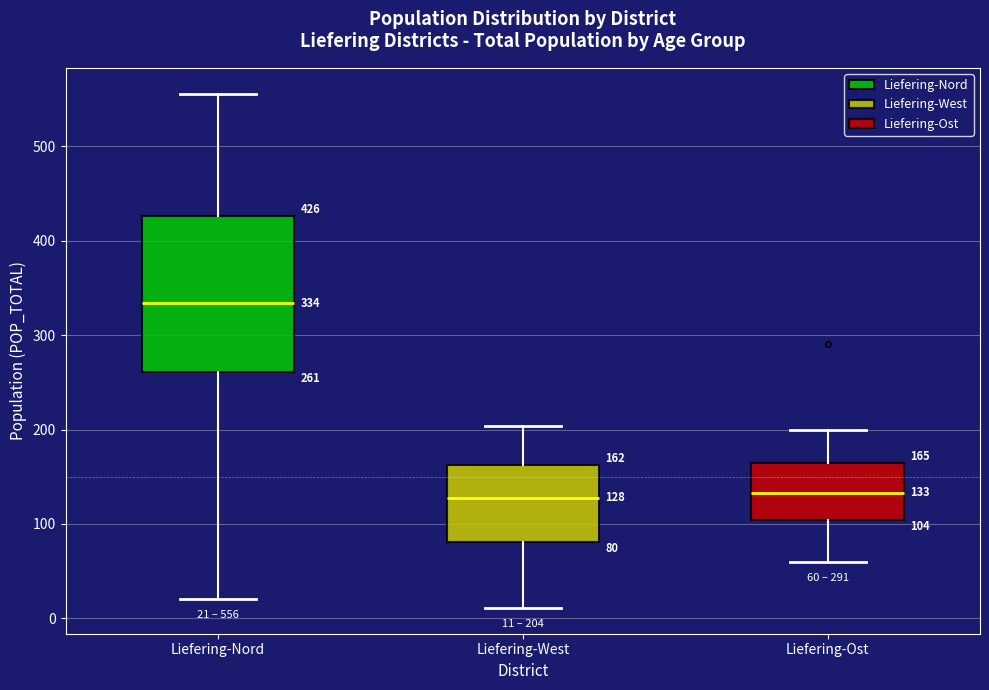

Comparing the boxes themselves (not the whiskers), which one is the tallest?

Liefering-Nord